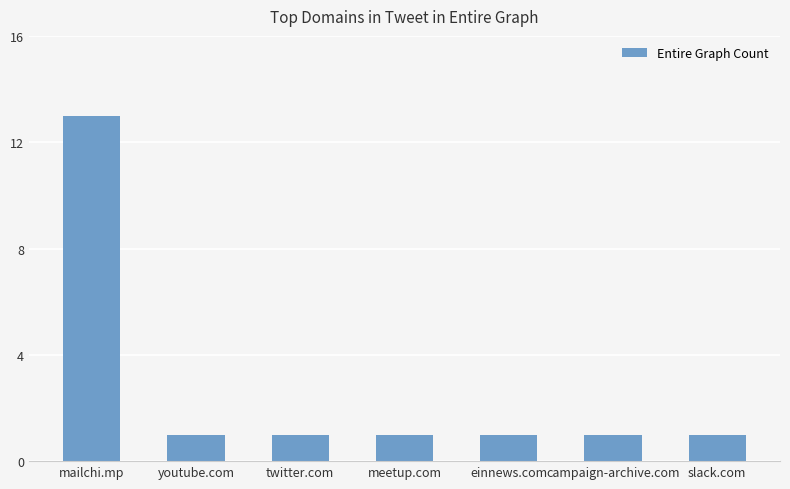

What is the average value?

3